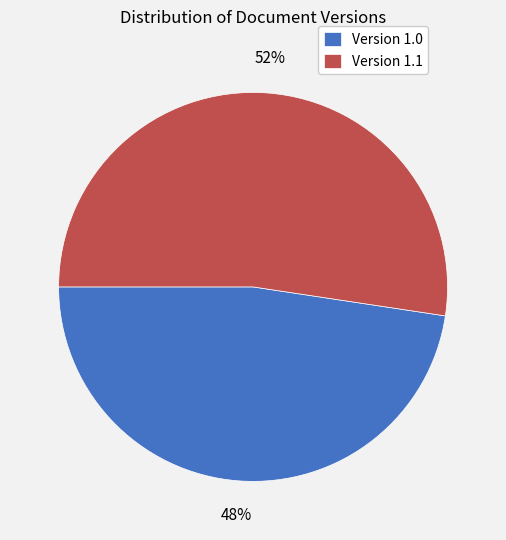

To the nearest percent, what portion does Version 1.0 represent?

48%